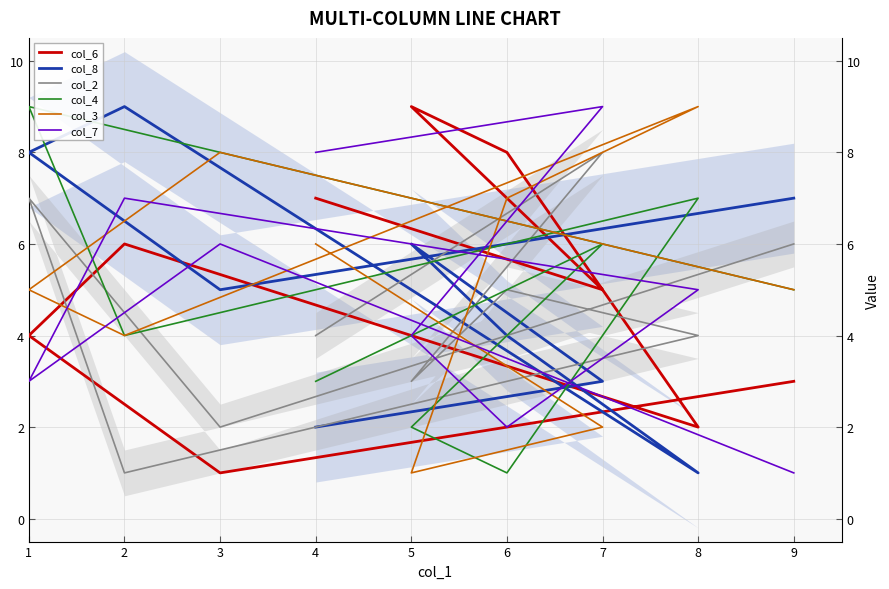

At which category is the sum across all series the highest?

1